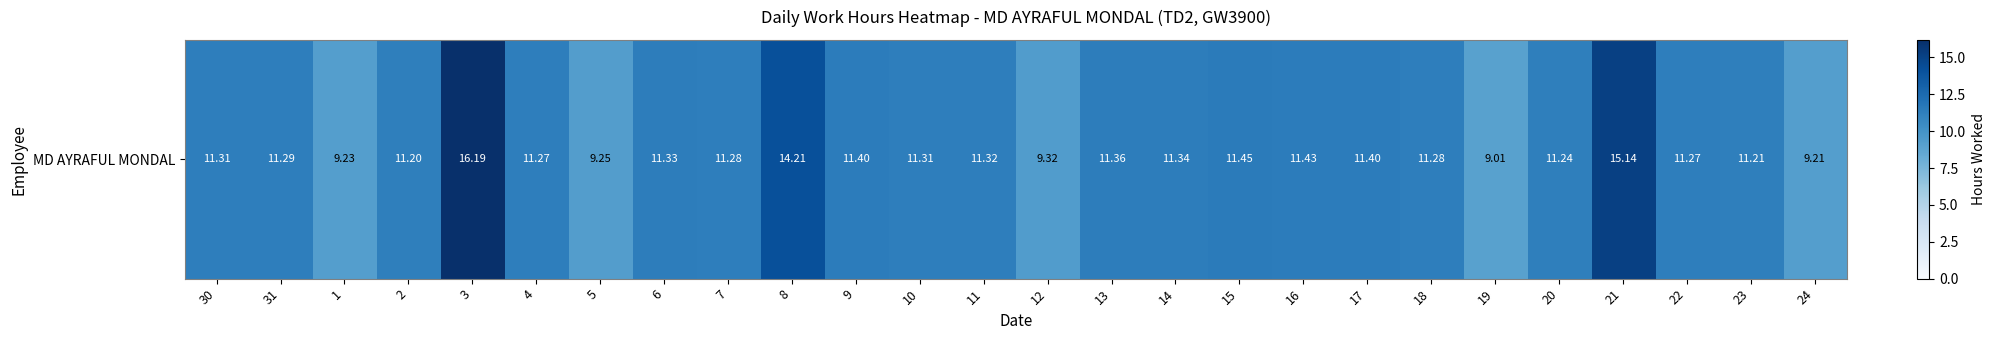

What is the average value?

11.4